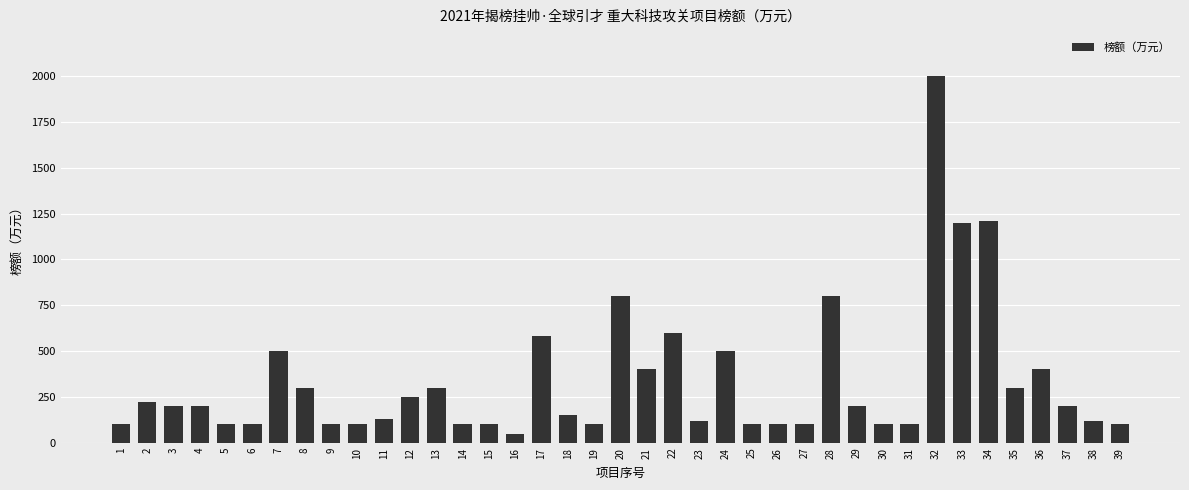

What value does the data have at 15, to the nearest 10?

100